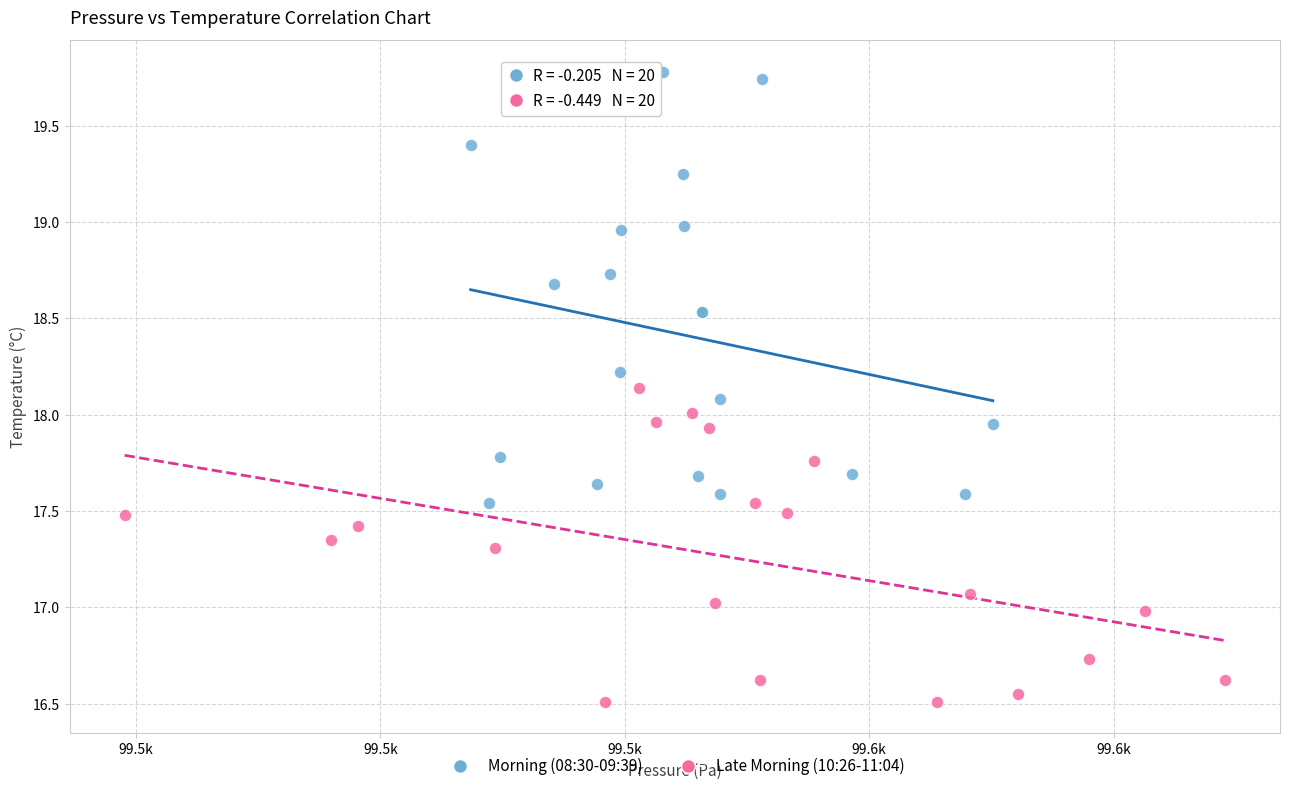

Which series contains the highest Y value?

Morning (08:30-09:39)